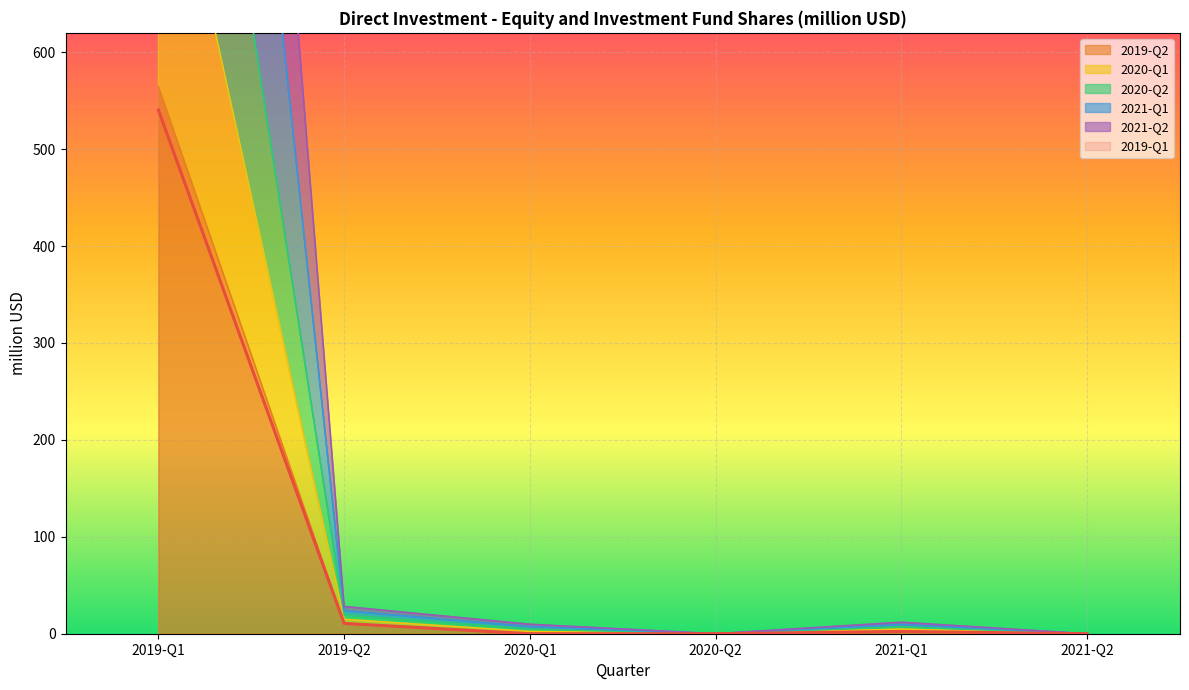

The value of 2019-Q1 at 2019-Q1 is 540.4. True or false?

True